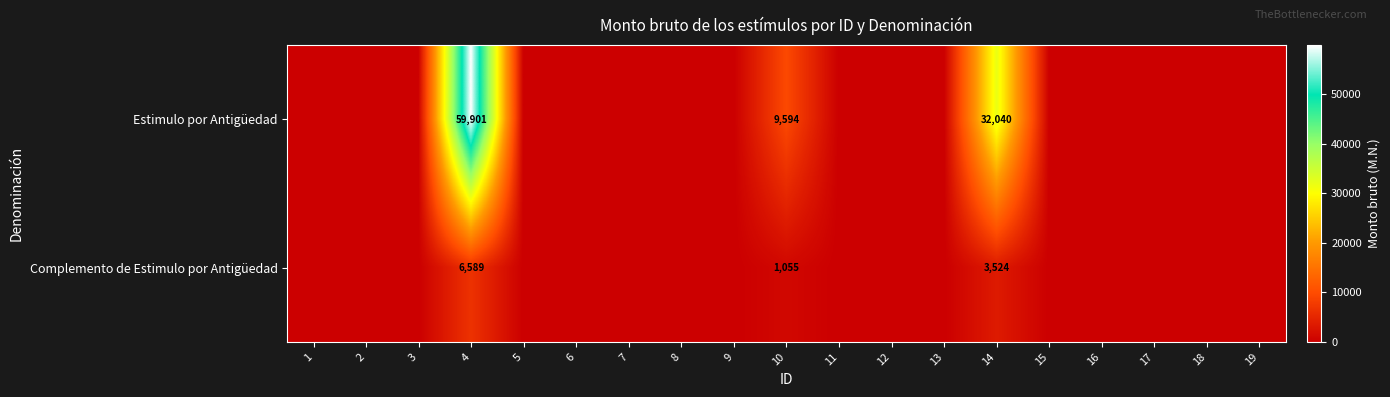

The Complemento de Estimulo por Antigüedad series shows 3524 at 14. True or false?

True